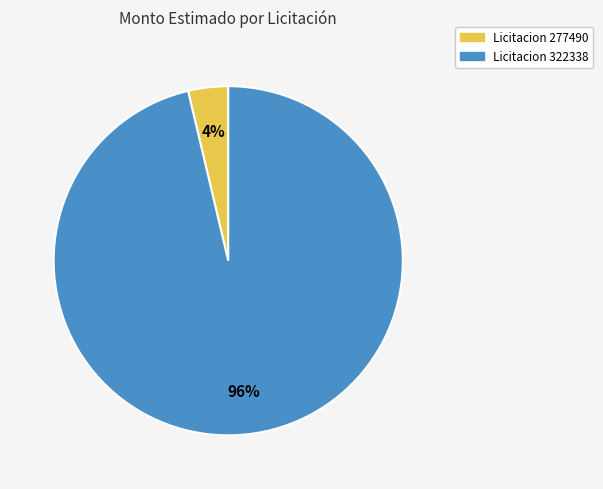

Does any single category account for the majority?

Yes